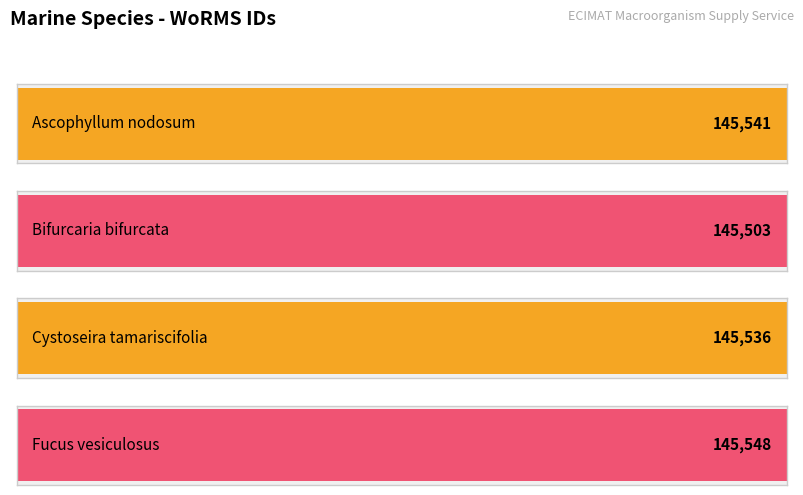

Count the number of data series in this chart.

1